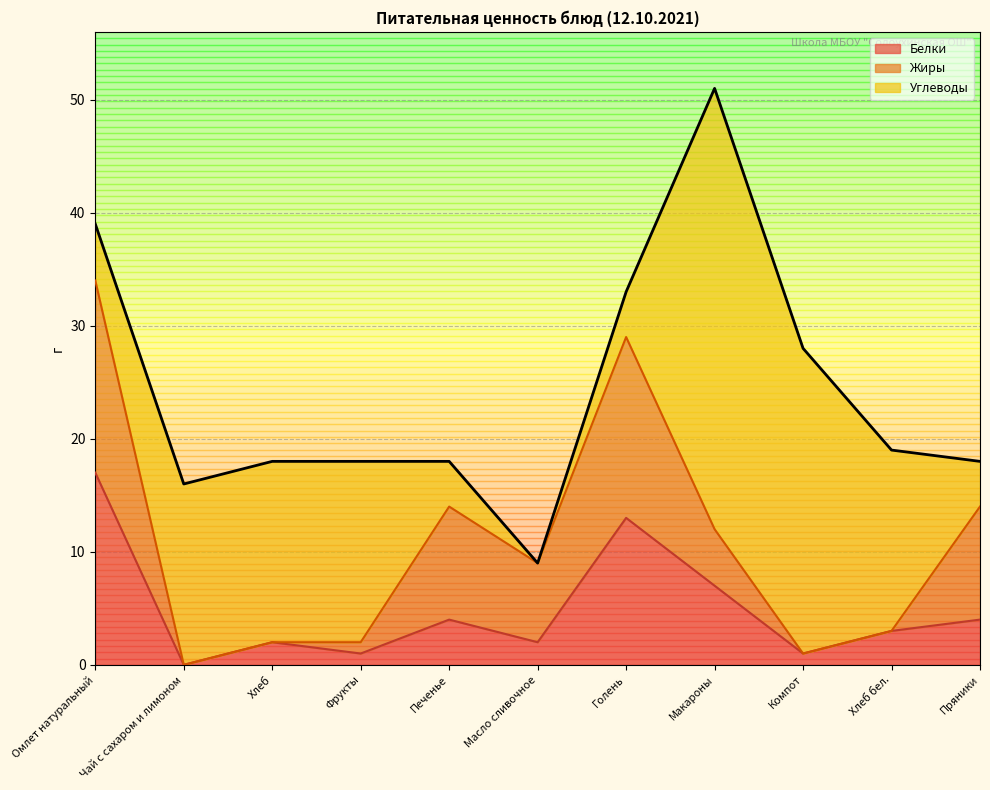

True or false: Жиры has a value of 4 at Голень.

False